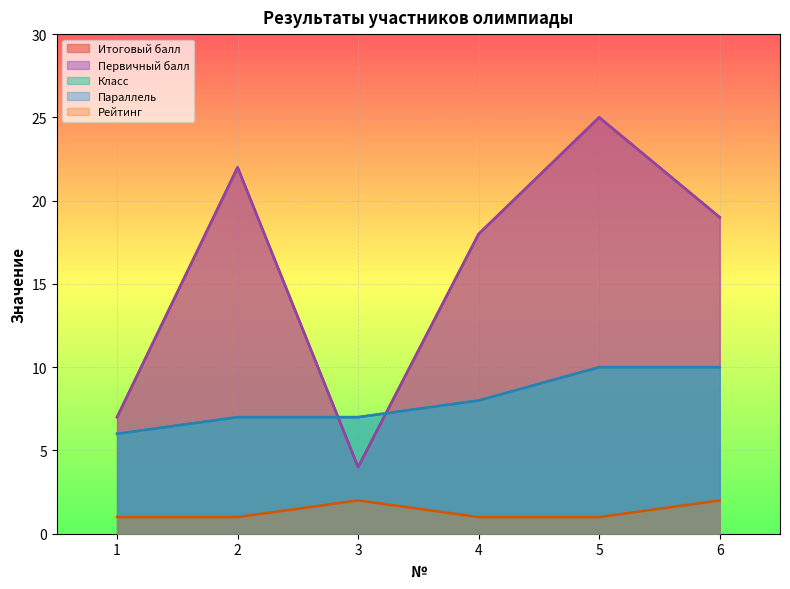

True or false: Параллель and Класс cross at least once.

False